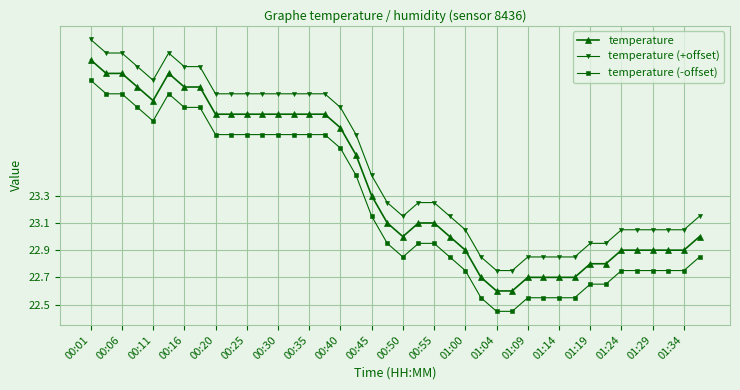

True or false: temperature and temperature (+offset) intersect in this chart.

False